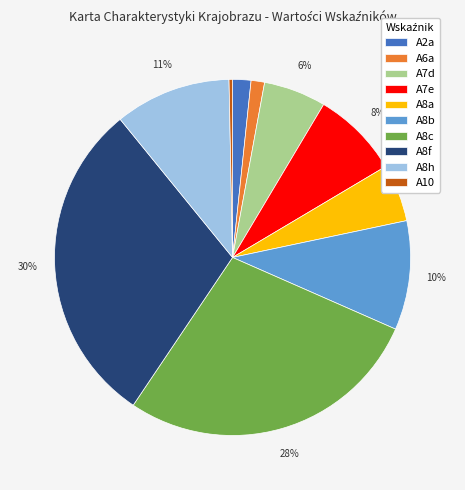

Does any single category account for the majority?

No